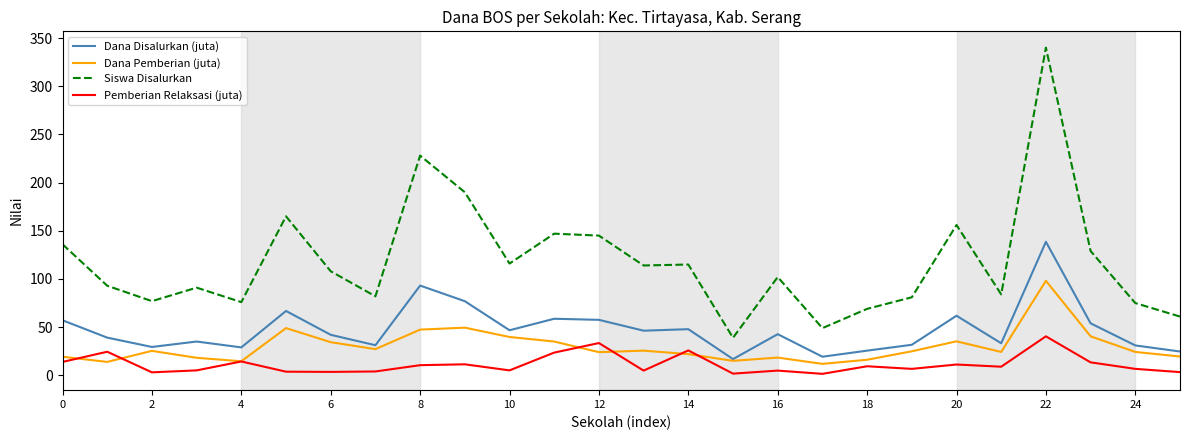

At how many categories does at least one series exceed 296?

1